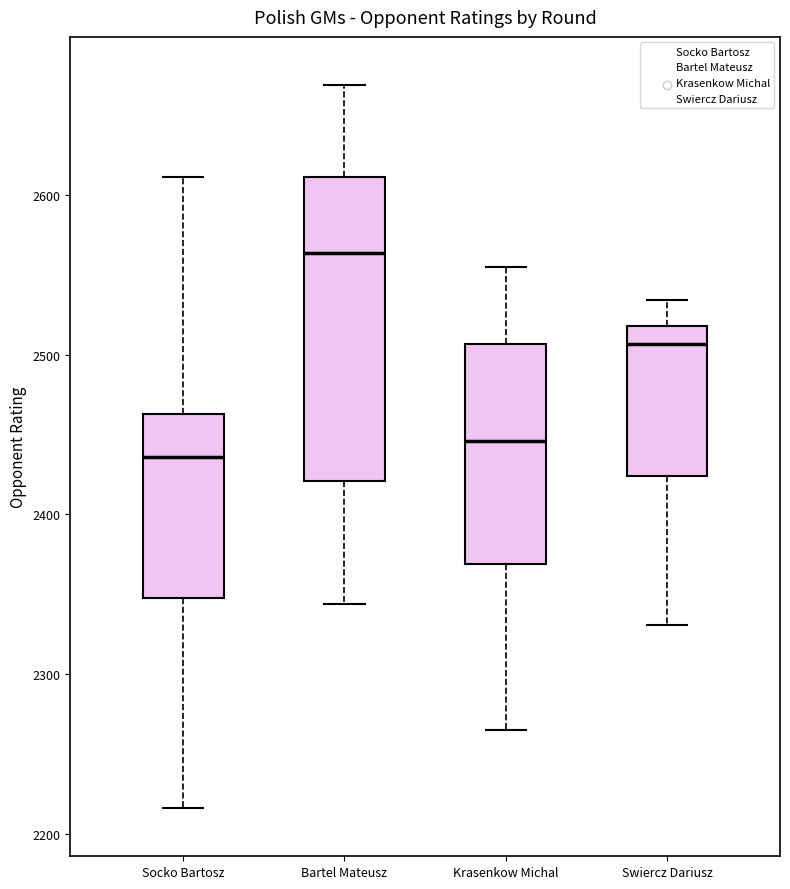

Reading left to right, transcribe this box plot: for each box, give where its median line is, the range the box spans, and where its two whiskers end, as read against the y-axis. The values are not printed on the chart, so give them approximately, as read against the axis.

Socko Bartosz: median 2440, box 2350 to 2460, whiskers 2220 to 2610
Bartel Mateusz: median 2560, box 2420 to 2610, whiskers 2340 to 2670
Krasenkow Michal: median 2450, box 2370 to 2510, whiskers 2270 to 2560
Swiercz Dariusz: median 2510, box 2420 to 2520, whiskers 2330 to 2530